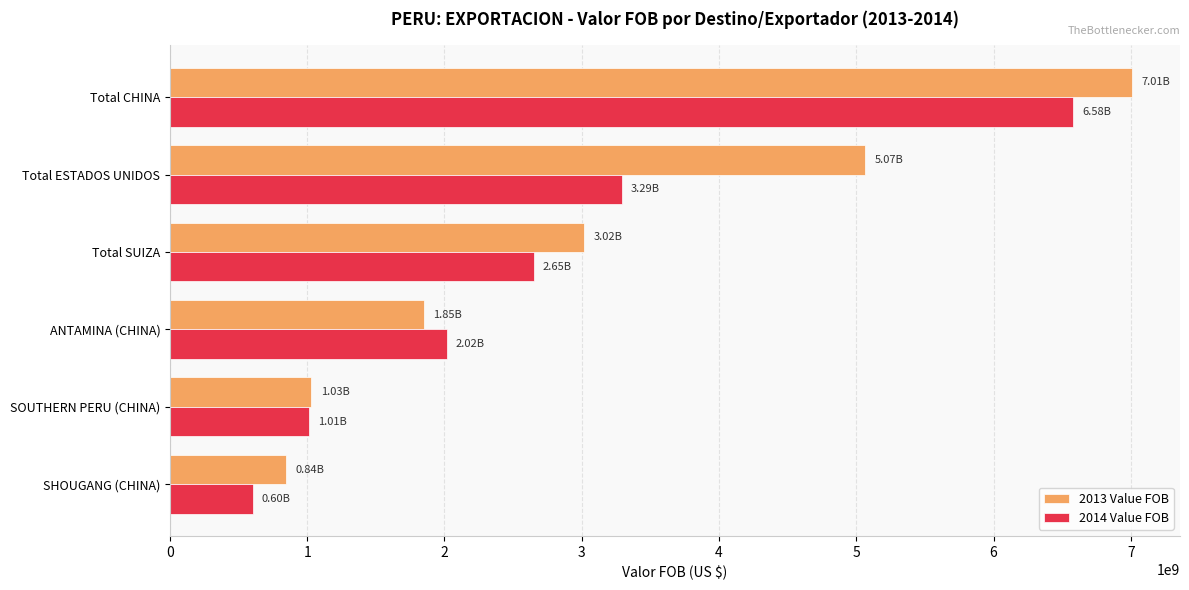

What is the average value of the 2013 Value FOB series?

3135282295.3